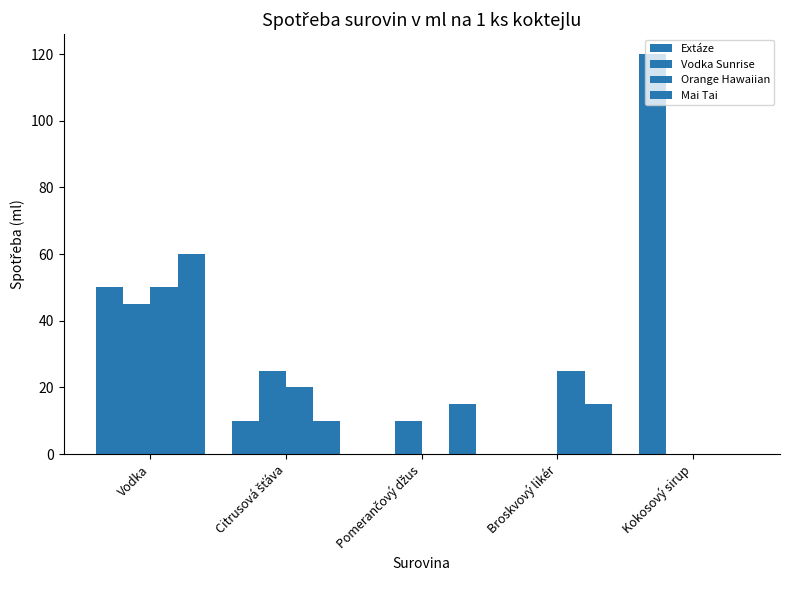

What is the sum of all Orange Hawaiian values?

95